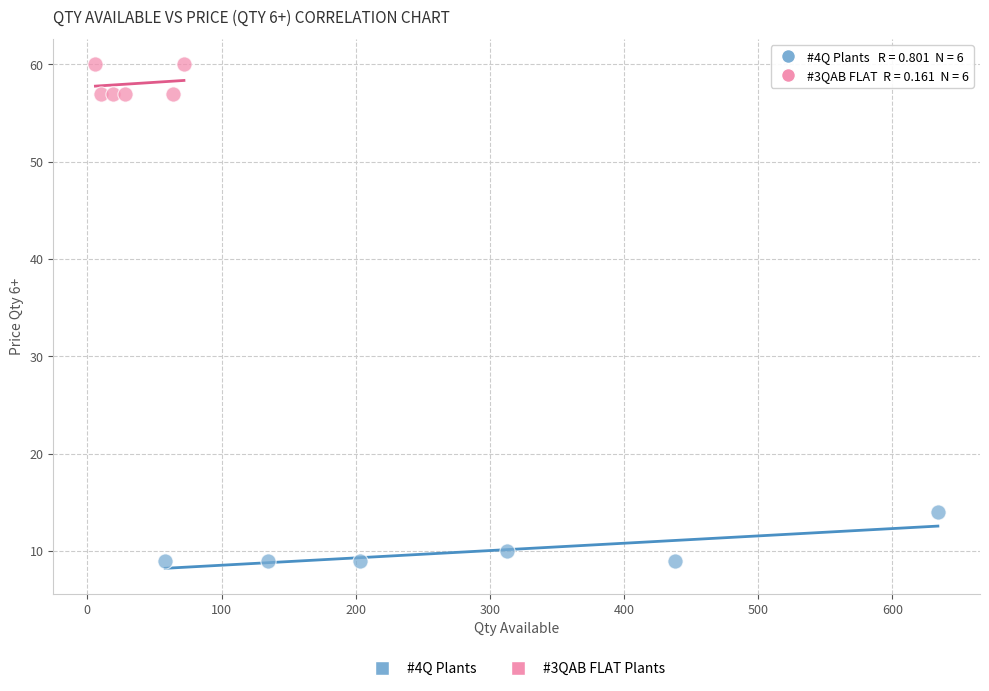

Which series reaches the minimum Y coordinate?

#4Q Plants